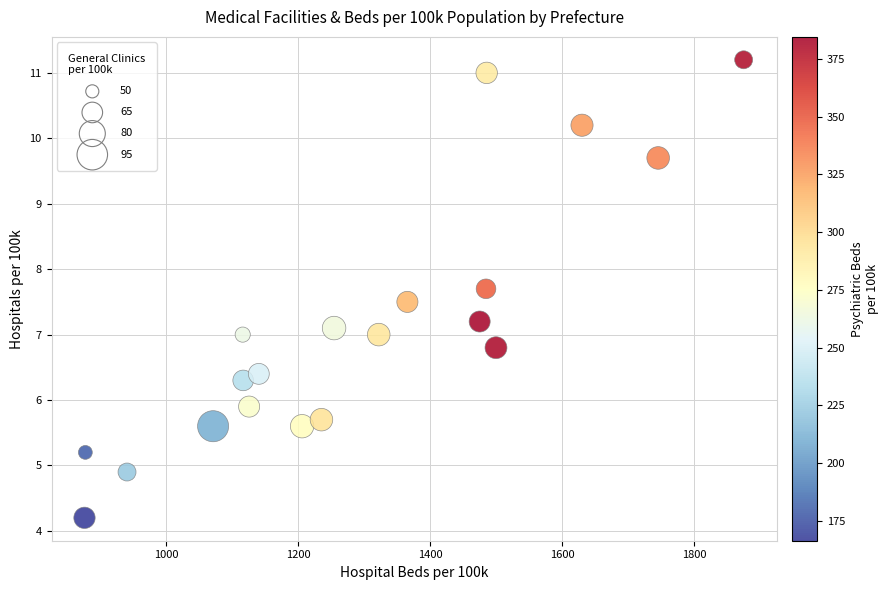

What is the range of Y values (max minus min)?

7.0